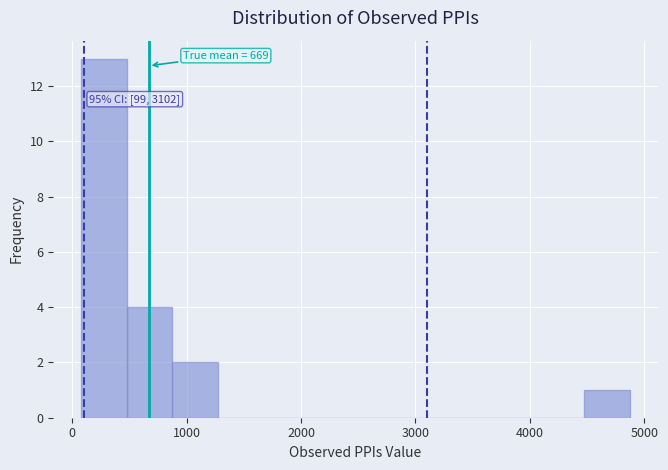

Over which range of the x-axis is the bar tallest?

100 to 500